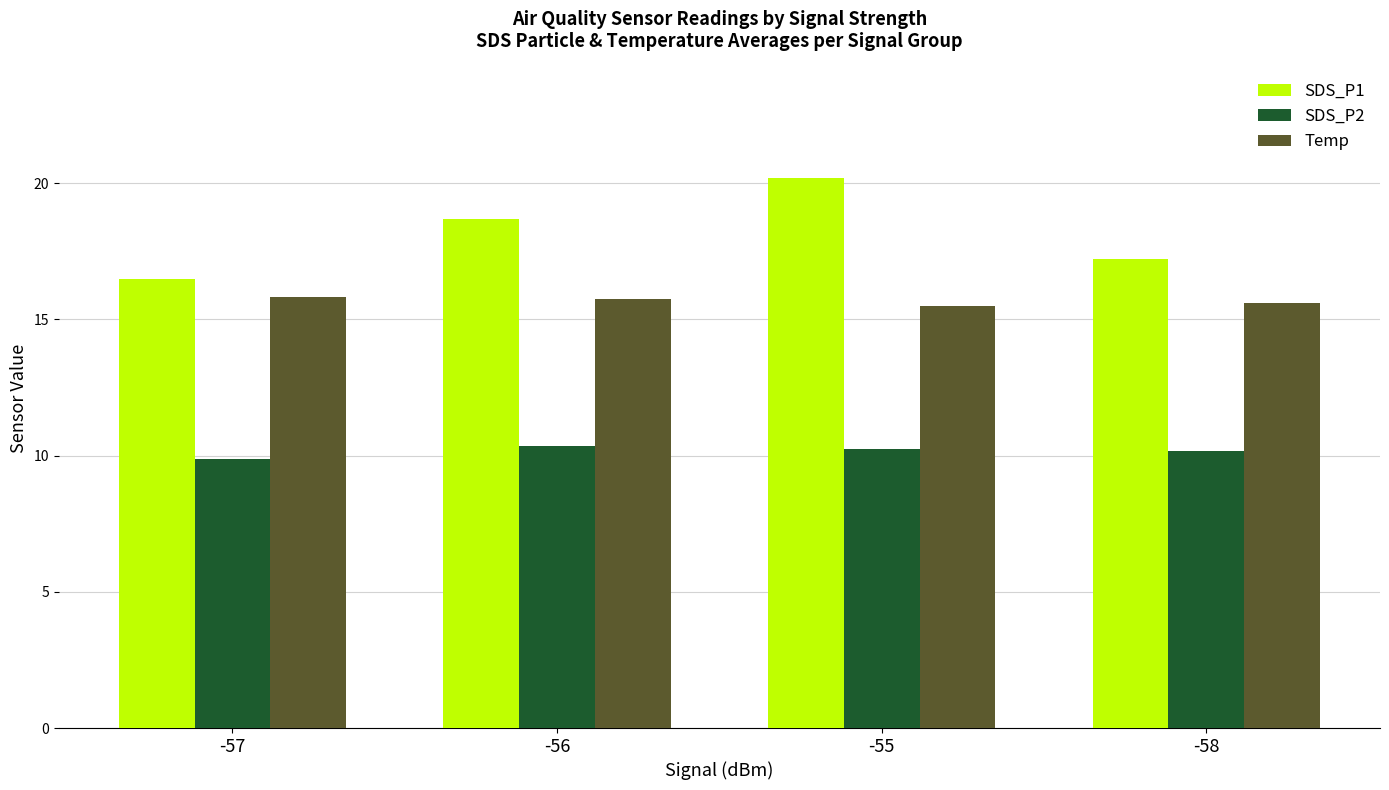

Rank the series by their maximum value, from lowest to highest.

SDS_P2, Temp, SDS_P1